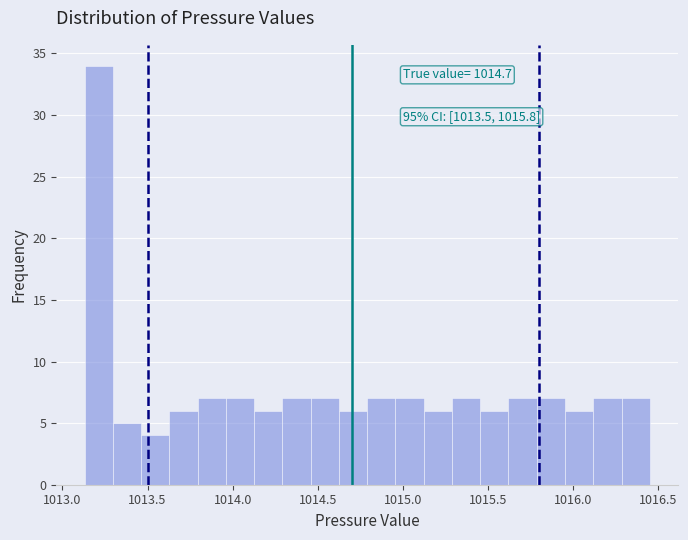

Read against the x-axis, roughly where is the centre of the tallest bar?

1013.20